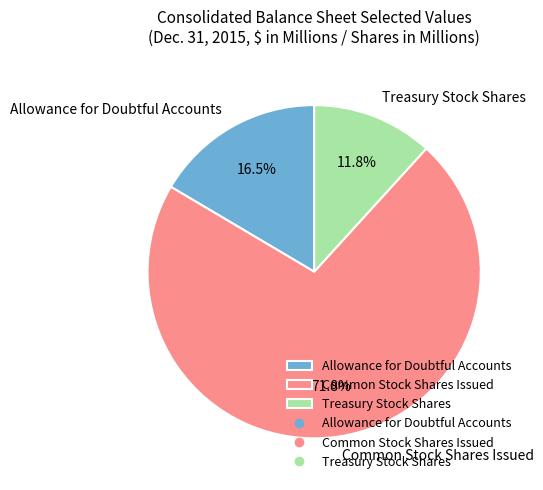

Do Allowance for Doubtful Accounts and Treasury Stock Shares together represent more than half of the pie?

No